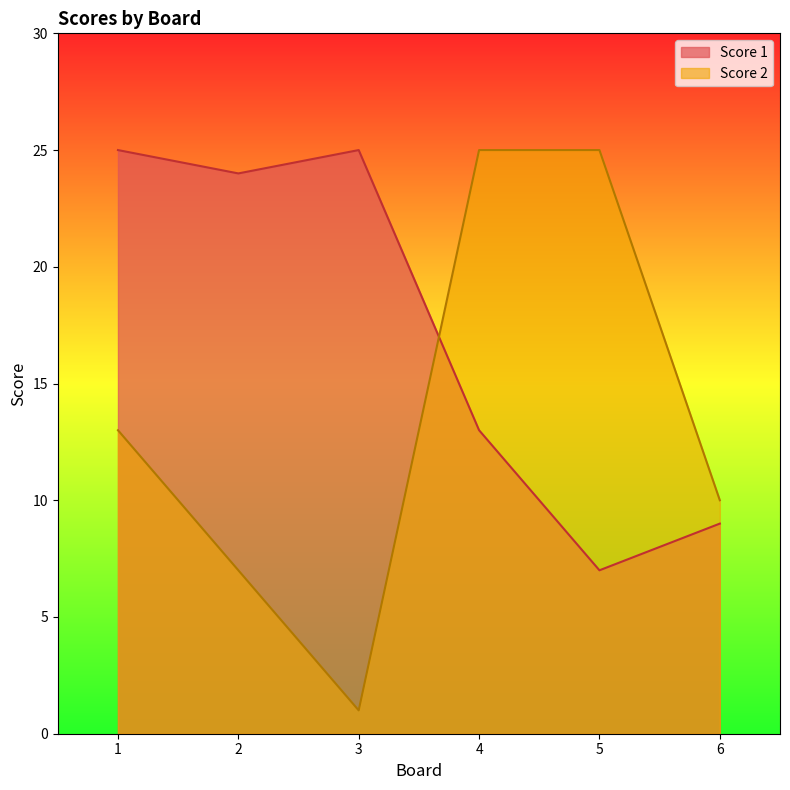

Is it true that Score 2 equals 25 at 5?

True